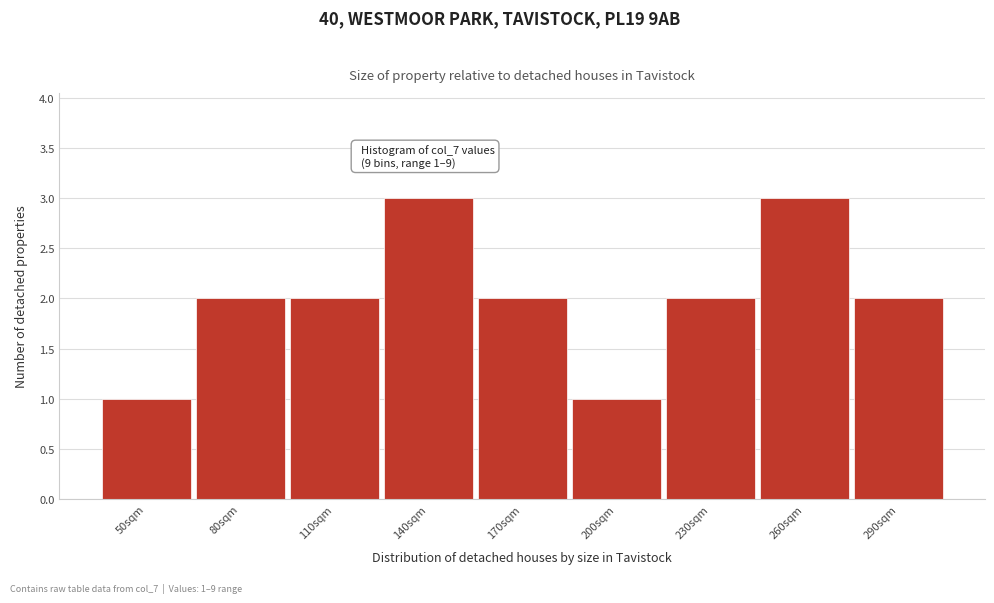

Reading left to right, extract all data points from this chart.

50sqm=1	80sqm=2	110sqm=2	140sqm=3	170sqm=2	200sqm=1	230sqm=2	260sqm=3	290sqm=2